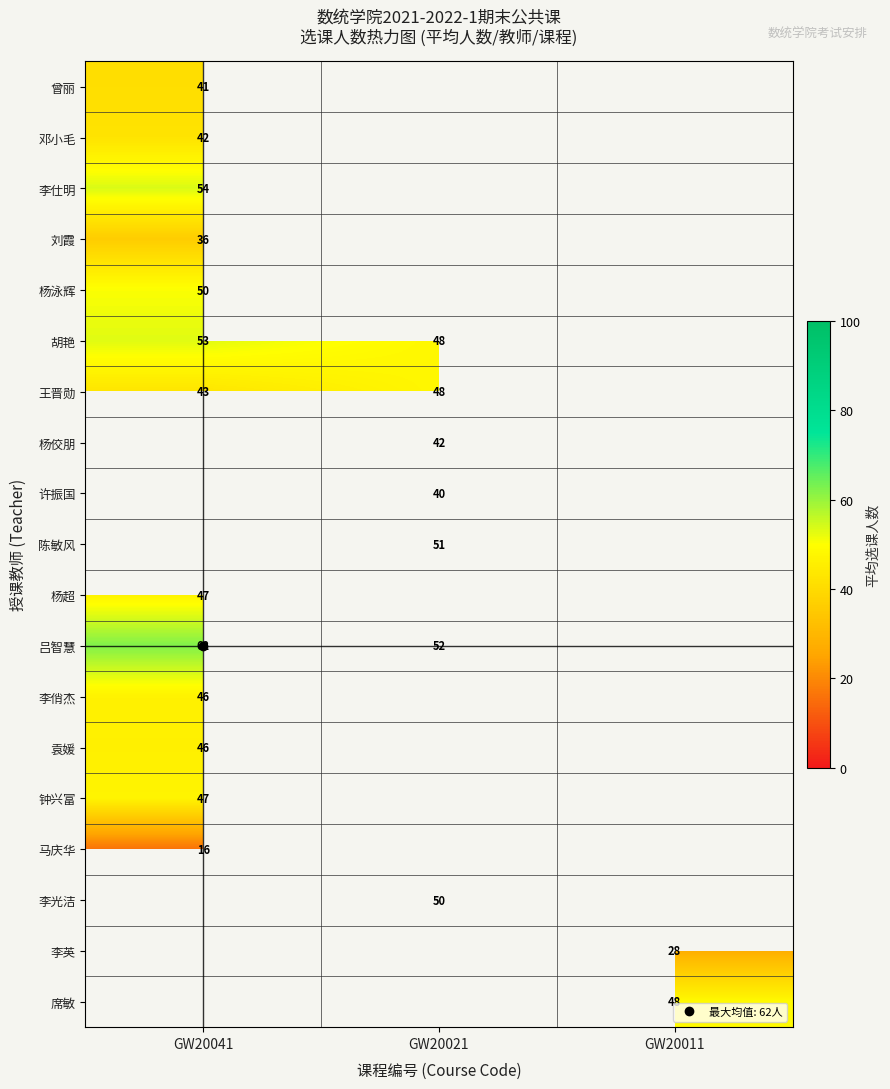

How many positive values does the 杨泳辉 series have?

1